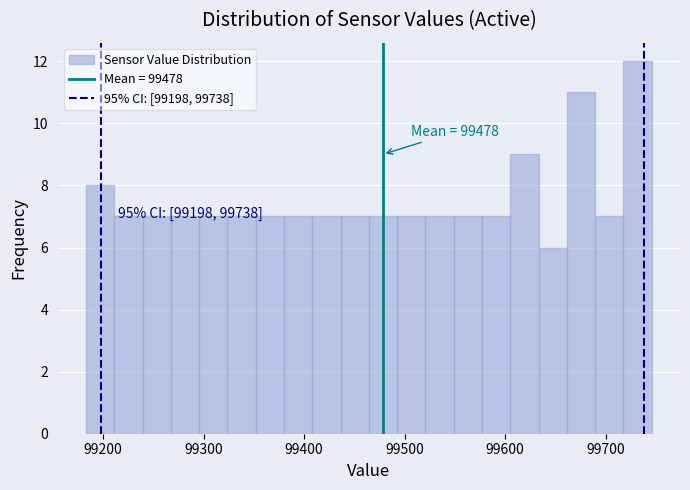

Around what value on the x-axis is the tallest bar? Give the approximate position of its centre, as read against the axis.

99730